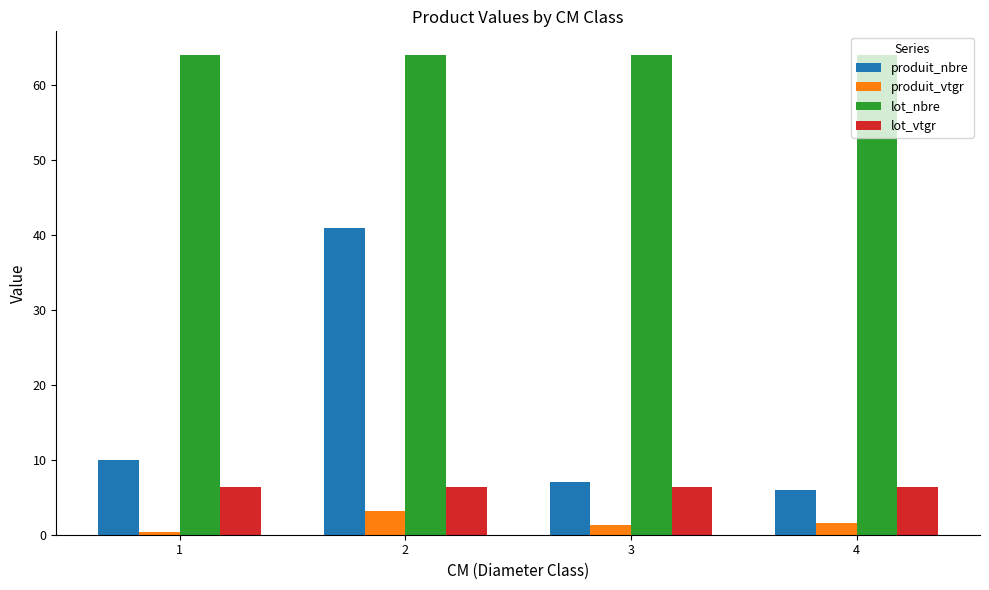

What is the difference between the maximum and minimum values in the produit_vtgr series?

2.8